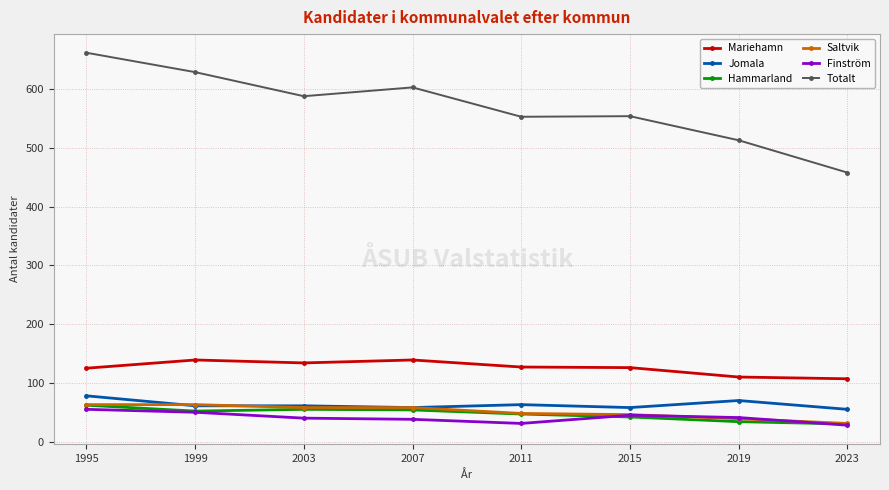

What is the spread (max minus min) of values at 2011?

522